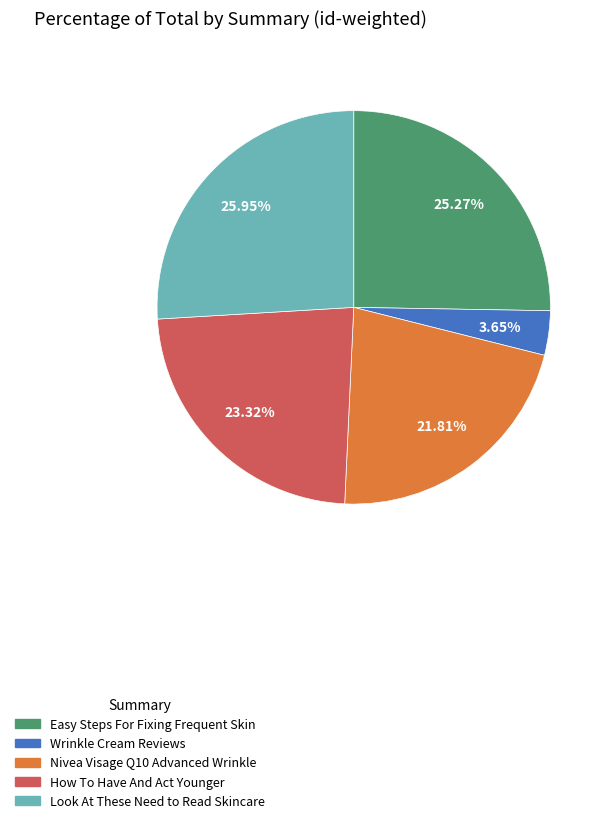

Is the sum of How To Have And Act Younger and Look At These Need to Read Skincare greater than half?

No